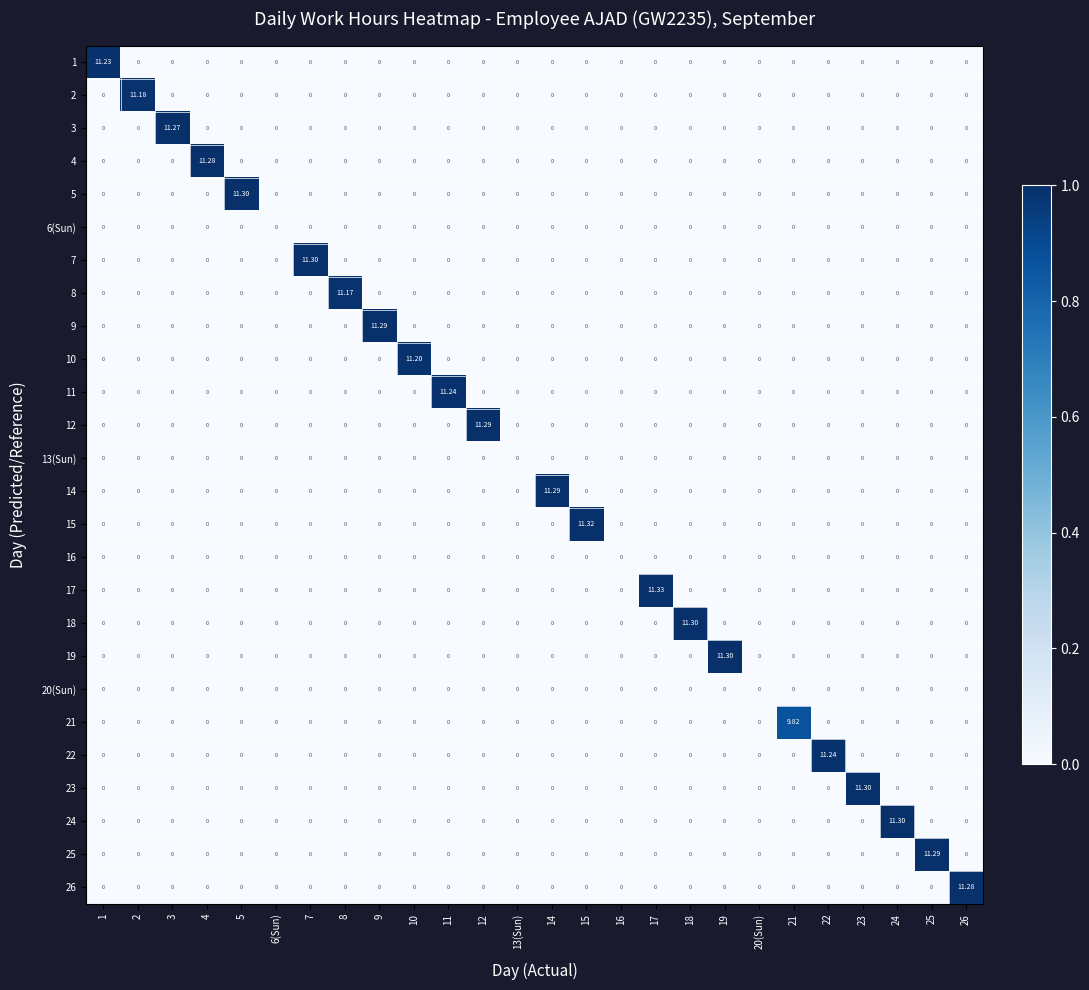

Between 20(Sun) and 22, which series saw the biggest shift?

22